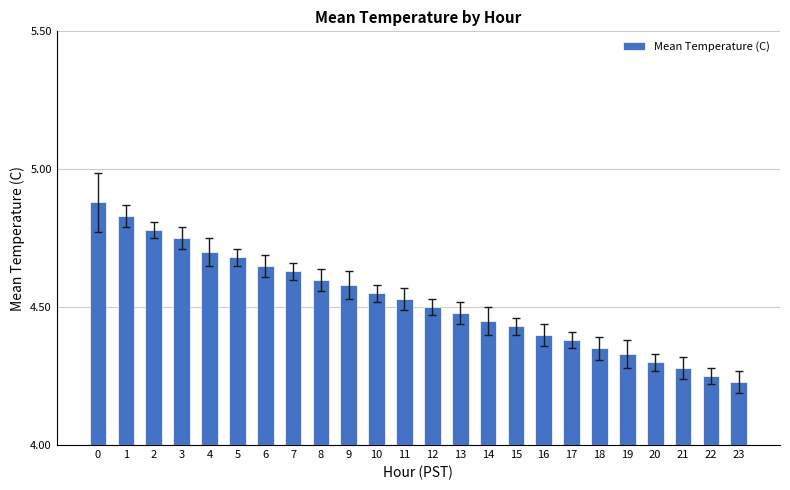

List the labels in order of value, smallest first.

23, 22, 21, 20, 19, 18, 17, 16, 15, 14, 13, 12, 11, 10, 9, 8, 7, 6, 5, 4, 3, 2, 1, 0